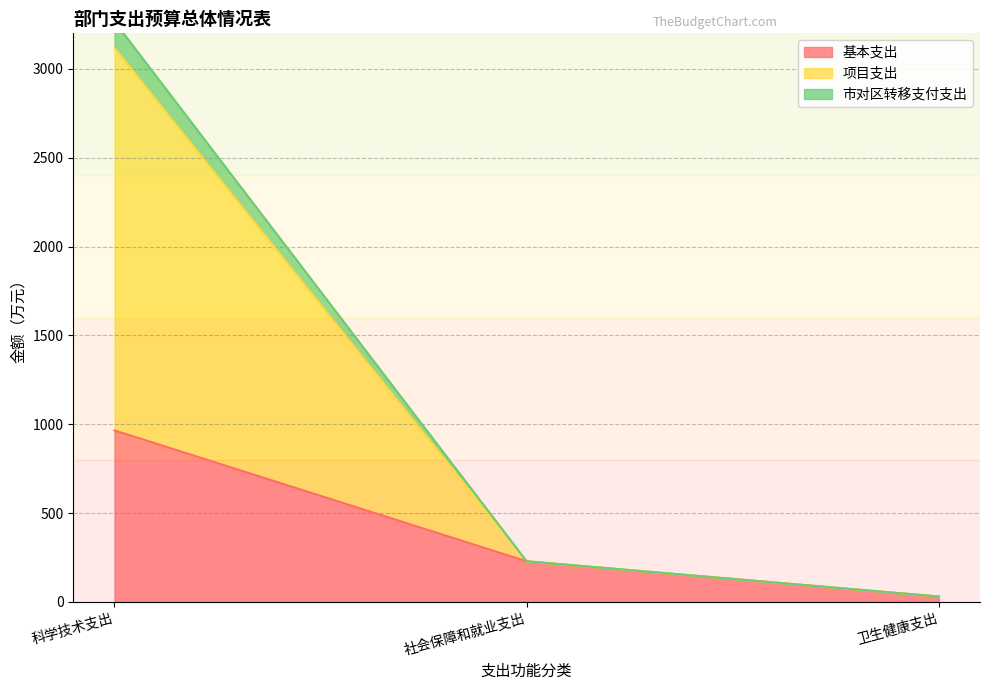

What position from the right is 社会保障和就业支出?

2